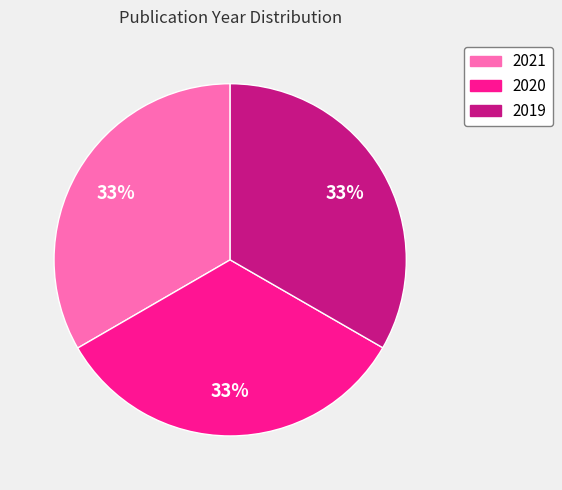

To the nearest percent, what percentage of the pie is 2021?

33%